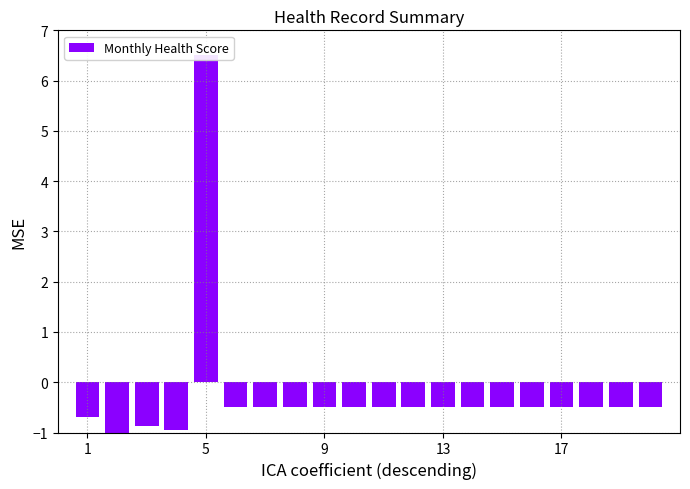

The value at 1 is -1.2. True or false?

False